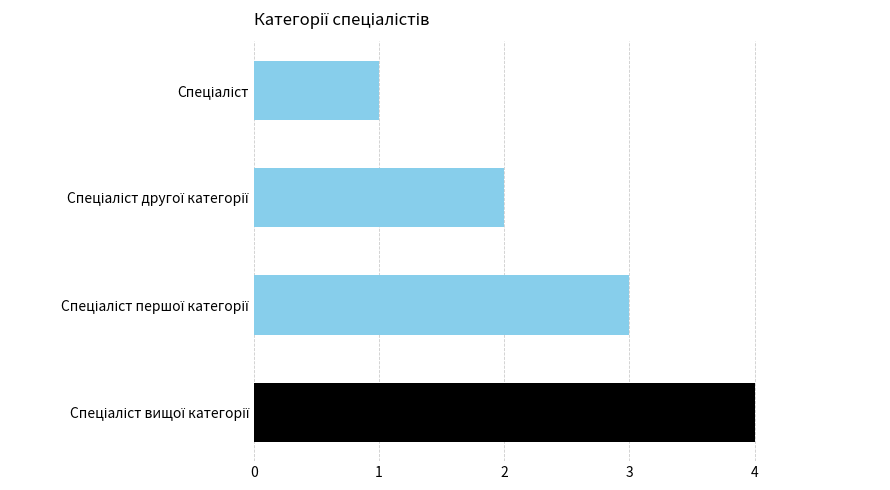

What is the sum of all values?

10